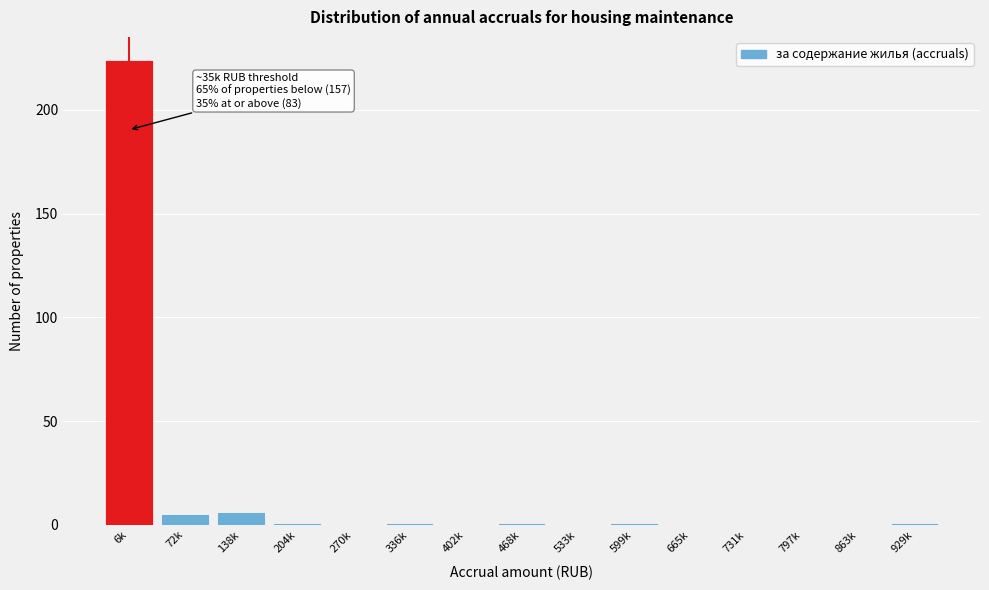

Reading left to right, transcribe all the data shown in this chart.

6k=224	72k=5	138k=6	204k=1	270k=0	336k=1	402k=0	468k=1	533k=0	599k=1	665k=0	731k=0	797k=0	863k=0	929k=1